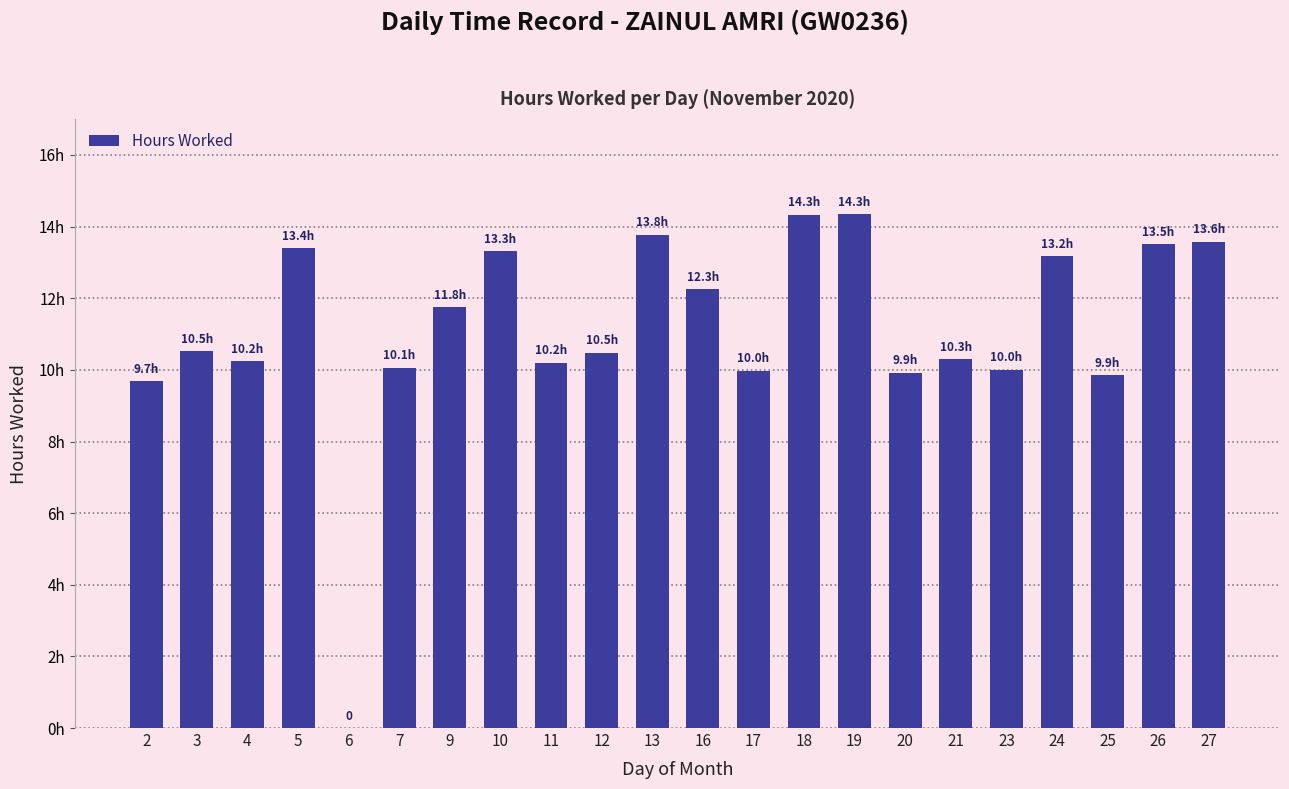

Are the bars grouped side by side (vs. stacked)?

No